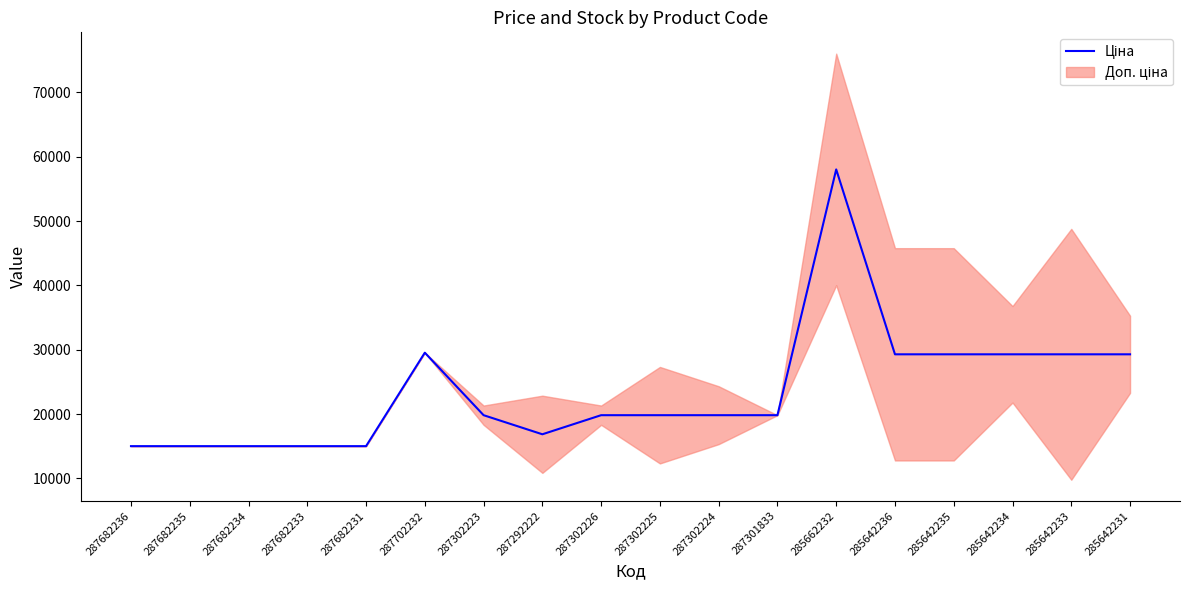

Where is the first local minimum?

287292222